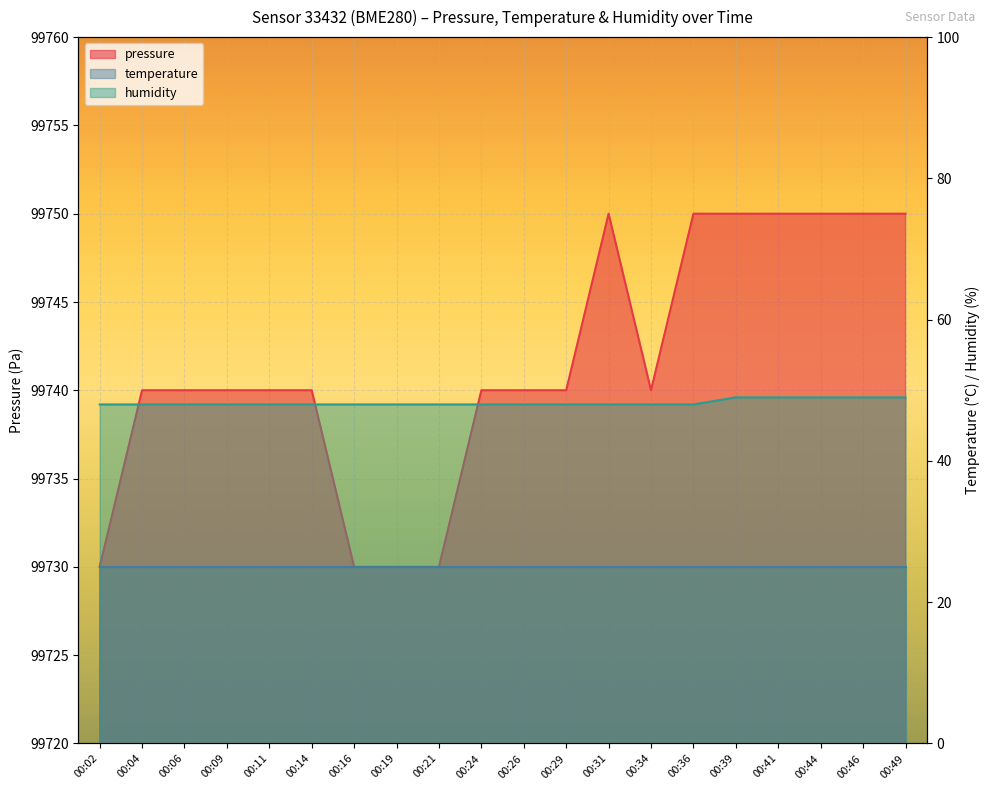

How many categories are shown in the chart?

20